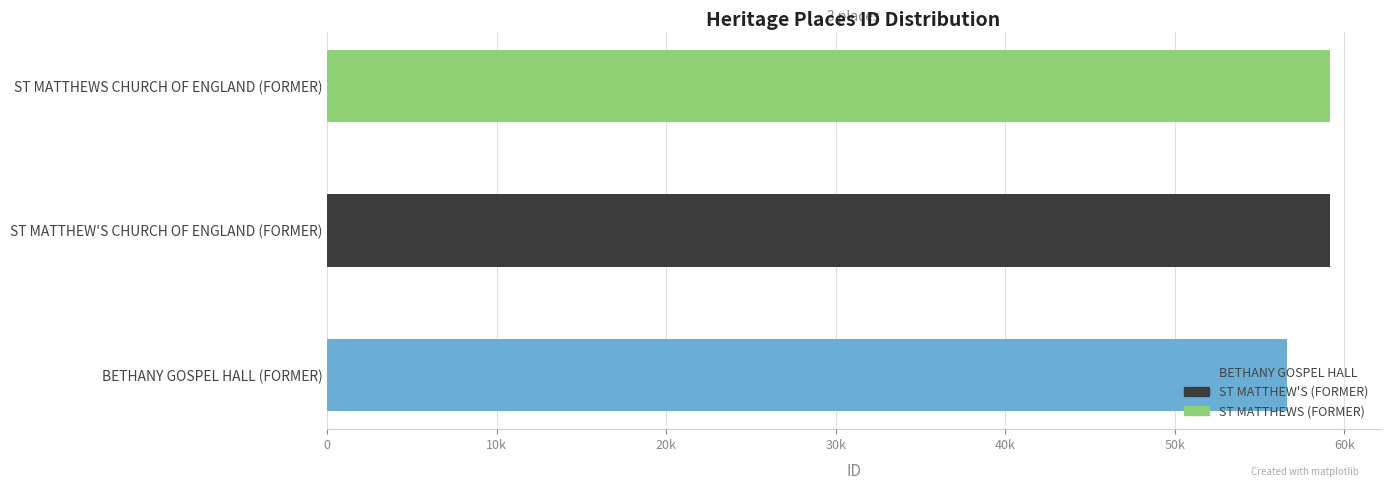

Where is the data nearest to the value 57893?

ST MATTHEW'S CHURCH OF ENGLAND (FORMER)